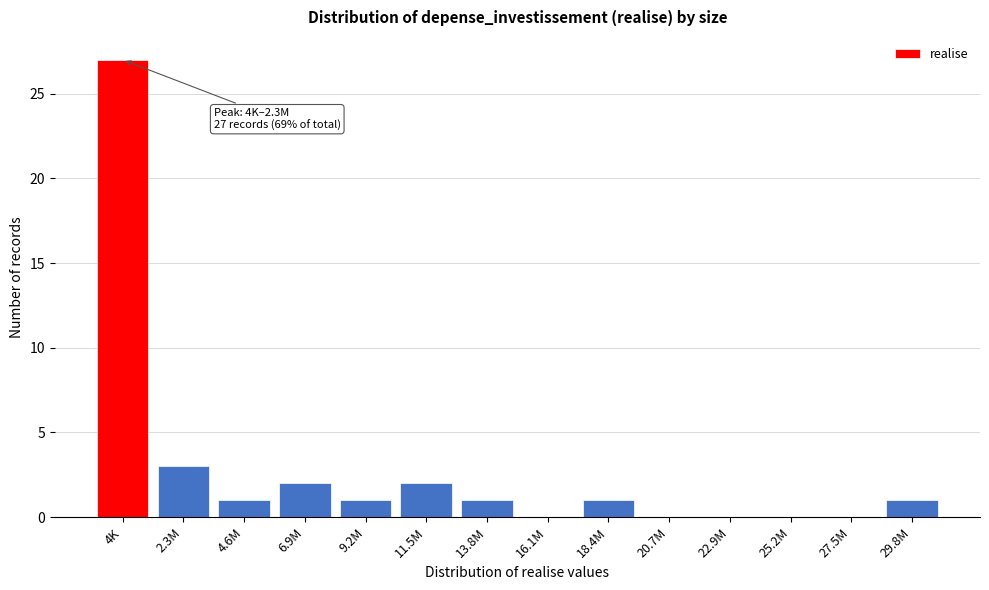

Reading left to right, transcribe all the data shown in this chart.

4K=27	2.3M=3	4.6M=1	6.9M=2	9.2M=1	11.5M=2	13.8M=1	16.1M=0	18.4M=1	20.7M=0	22.9M=0	25.2M=0	27.5M=0	29.8M=1